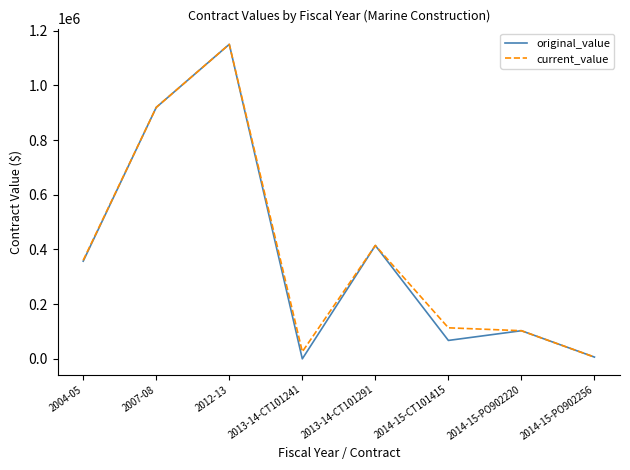

What is the total value across all series at 2007-08?

1838680.0